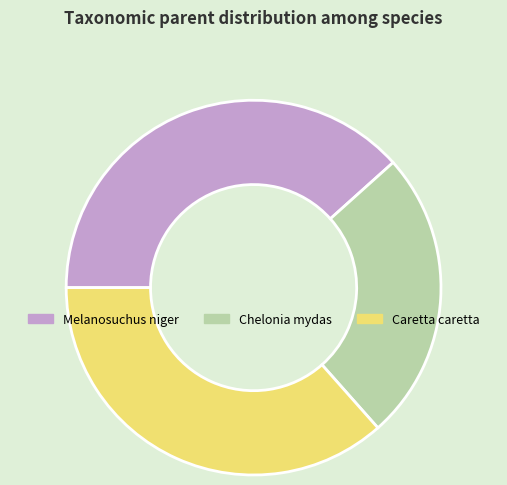

Combined, do Caretta caretta and Chelonia mydas account for over 50%?

Yes